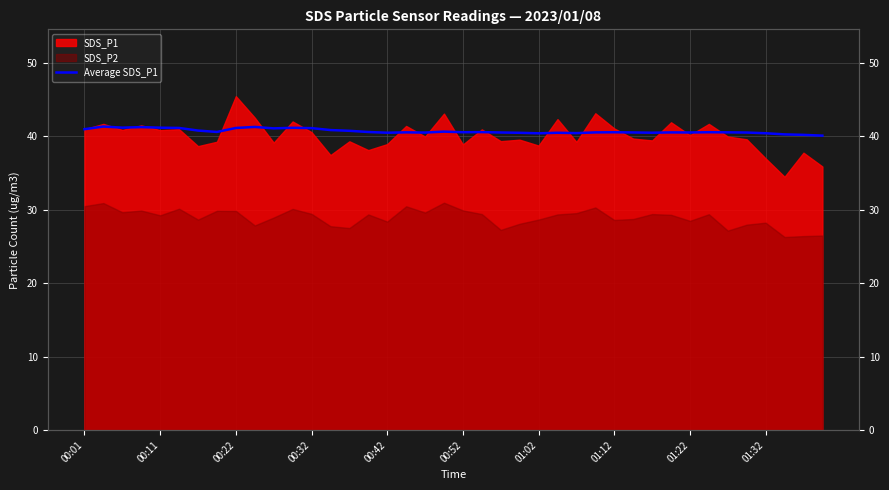

What is the change in value from 01:32 to 32?

-0.8